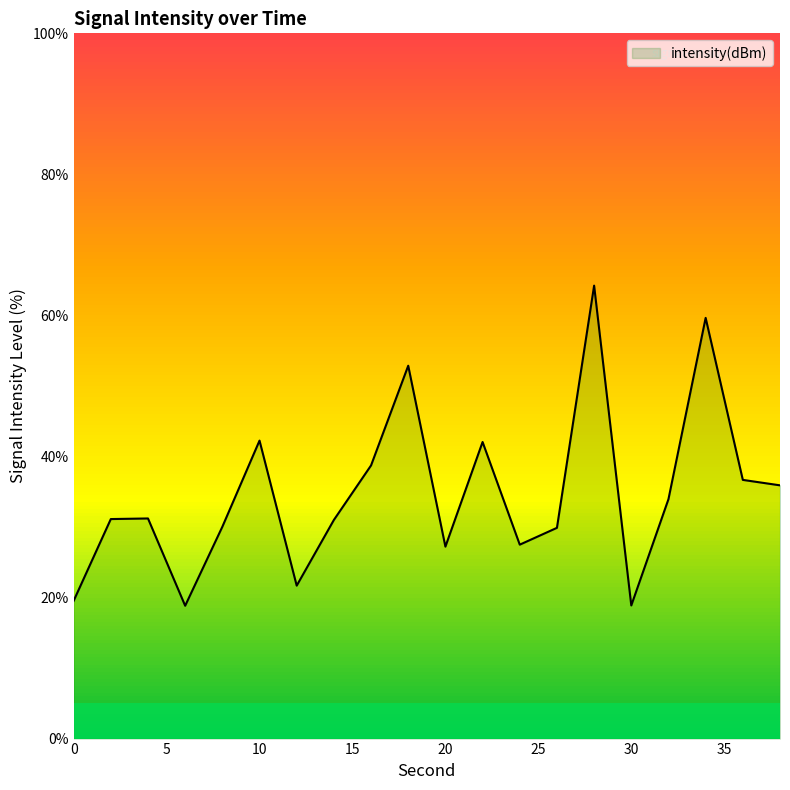

What is the maximum value shown in the chart?

64.2